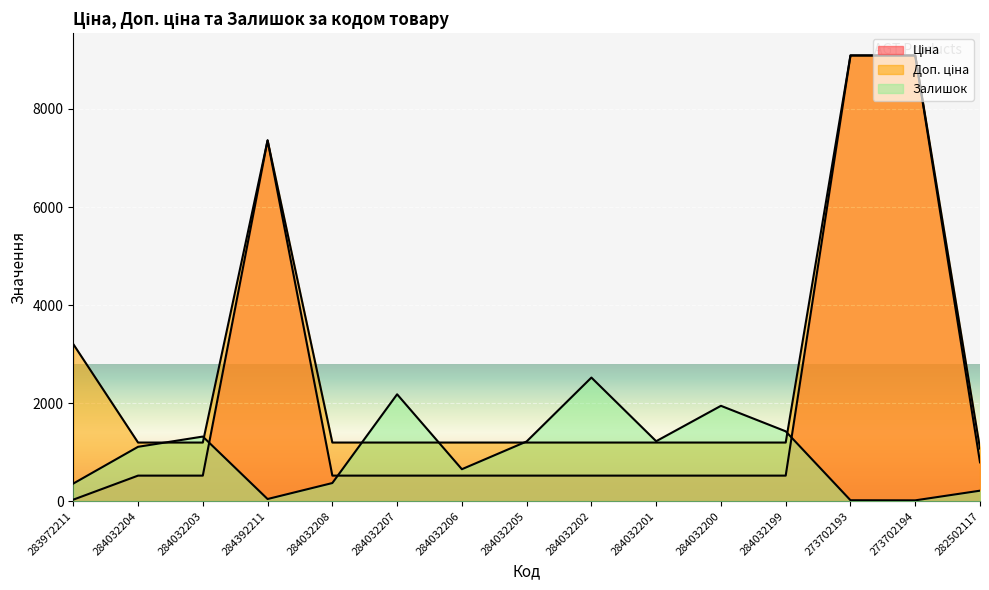

Between 284392211 and 284032205, which is larger?

284392211